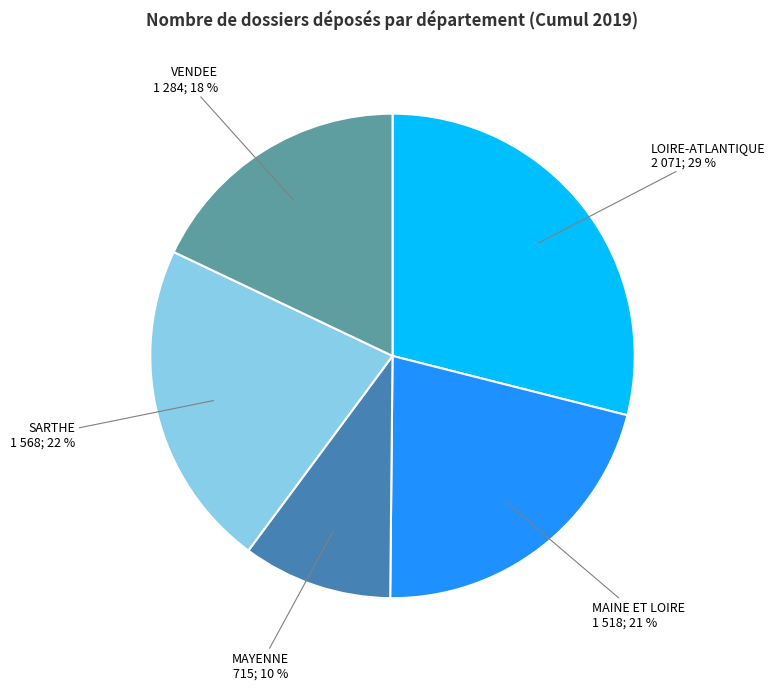

Is the sum of MAYENNE and VENDEE greater than half?

No